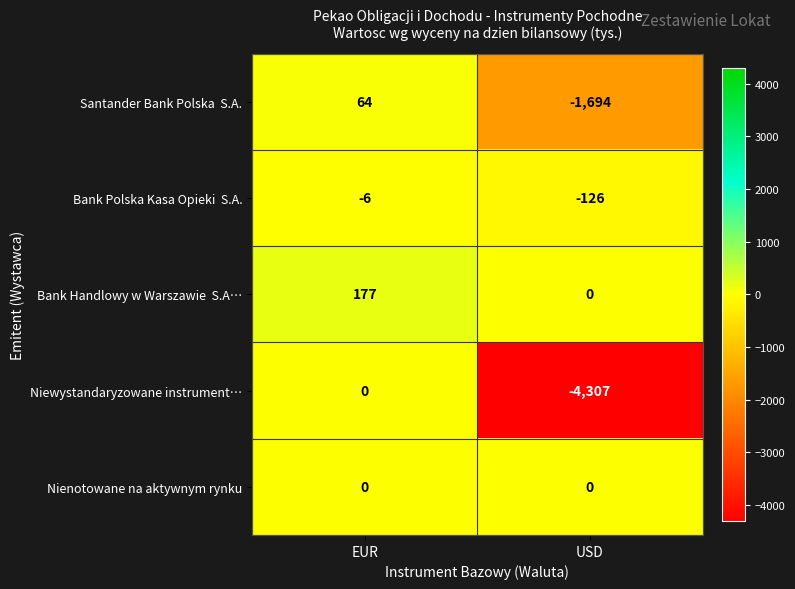

What is the total value across all series at USD?

-6127